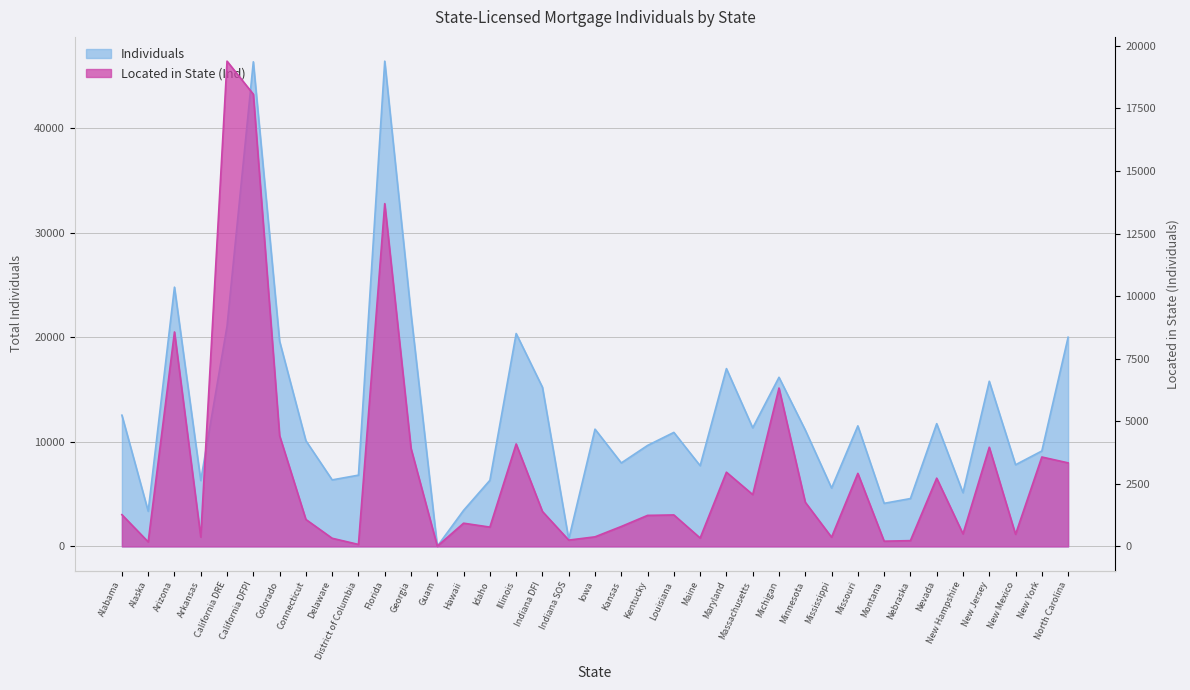

Reading left to right, extract all data points from this chart.

Individuals: Alabama=12560	Alaska=3365	Arizona=24810	Arkansas=6309	California DRE=21080	California DFPI=46376	Colorado=19637	Connecticut=10115	Delaware=6366	District of Columbia=6819	Florida=46438	Georgia=22274	Guam=14	Hawaii=3450	Idaho=6326	Illinois=20372	Indiana DFI=15231	Indiana SOS=689	Iowa=11221	Kansas=7989	Kentucky=9664	Louisiana=10910	Maine=7725	Maryland=17017	Massachusetts=11349	Michigan=16184	Minnesota=11135	Mississippi=5586	Missouri=11537	Montana=4124	Nebraska=4579	Nevada=11747	New Hampshire=5139	New Jersey=15806	New Mexico=7815	New York=9132	North Carolina=20017
Located in State (Ind): Alabama=1268	Alaska=182	Arizona=8570	Arkansas=375	California DRE=19392	California DFPI=18071	Colorado=4427	Connecticut=1077	Delaware=326	District of Columbia=79	Florida=13698	Georgia=3918	Guam=11	Hawaii=928	Idaho=772	Illinois=4095	Indiana DFI=1396	Indiana SOS=252	Iowa=383	Kansas=797	Kentucky=1240	Louisiana=1258	Maine=336	Maryland=2966	Massachusetts=2072	Michigan=6329	Minnesota=1766	Mississippi=368	Missouri=2919	Montana=209	Nebraska=231	Nevada=2728	New Hampshire=501	New Jersey=3963	New Mexico=485	New York=3573	North Carolina=3339